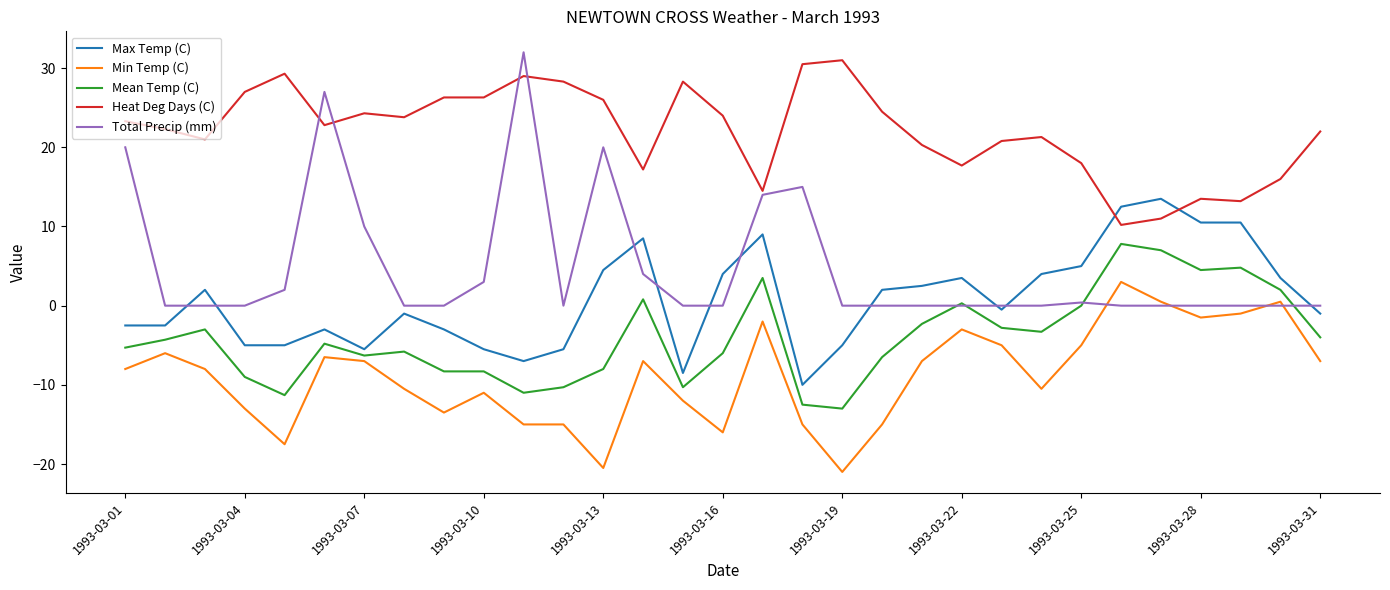

True or false: Min Temp (C) and Max Temp (C) intersect in this chart.

False